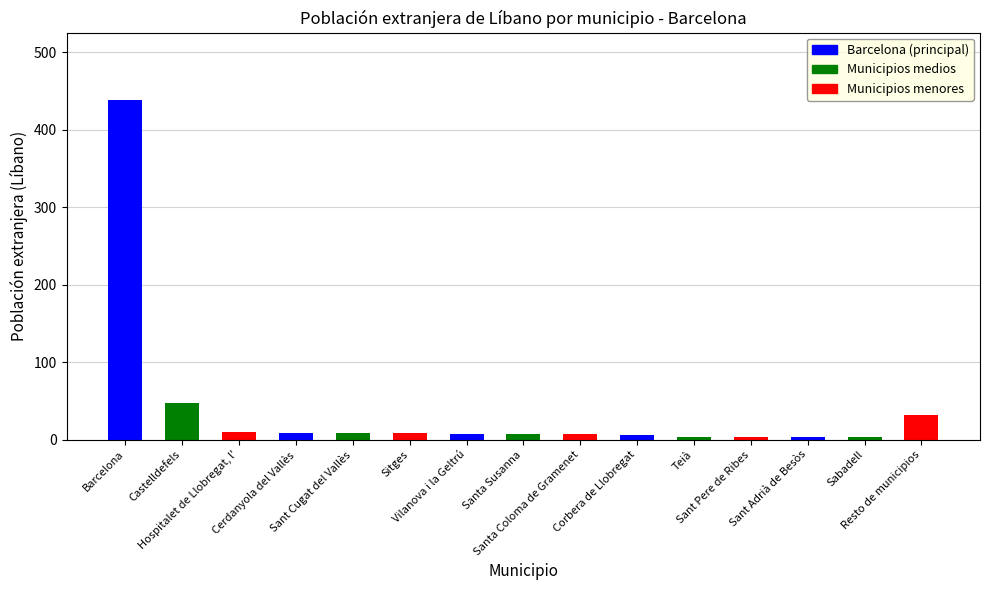

Does the chart contain stacked bars?

No